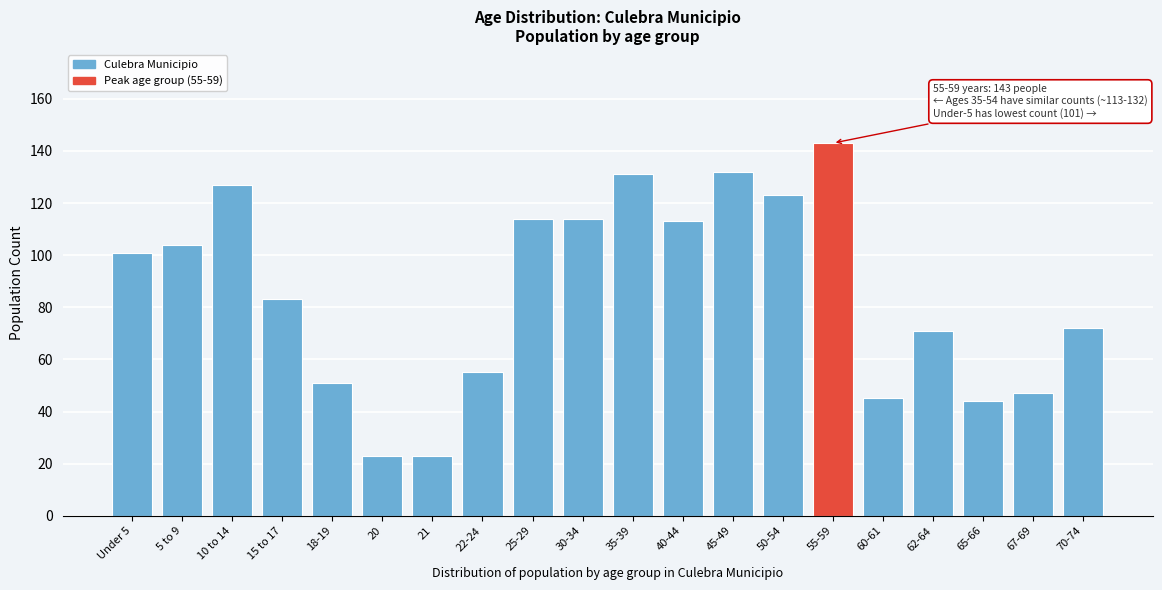

Reading right to left, list all the values displayed in this chart.

72	47	44	71	45	143	123	132	113	131	114	114	55	23	23	51	83	127	104	101